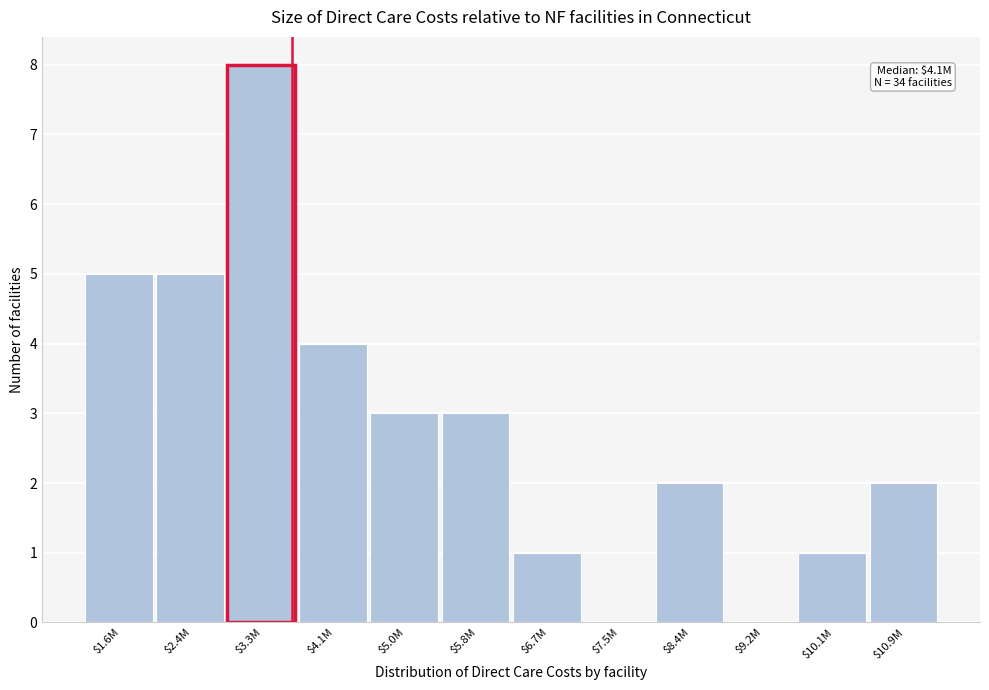

Is it true that the value at $6.7M is 1?

True